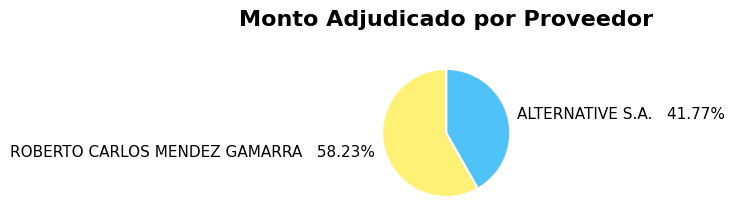

Which category accounts for the majority?

ROBERTO CARLOS MENDEZ GAMARRA